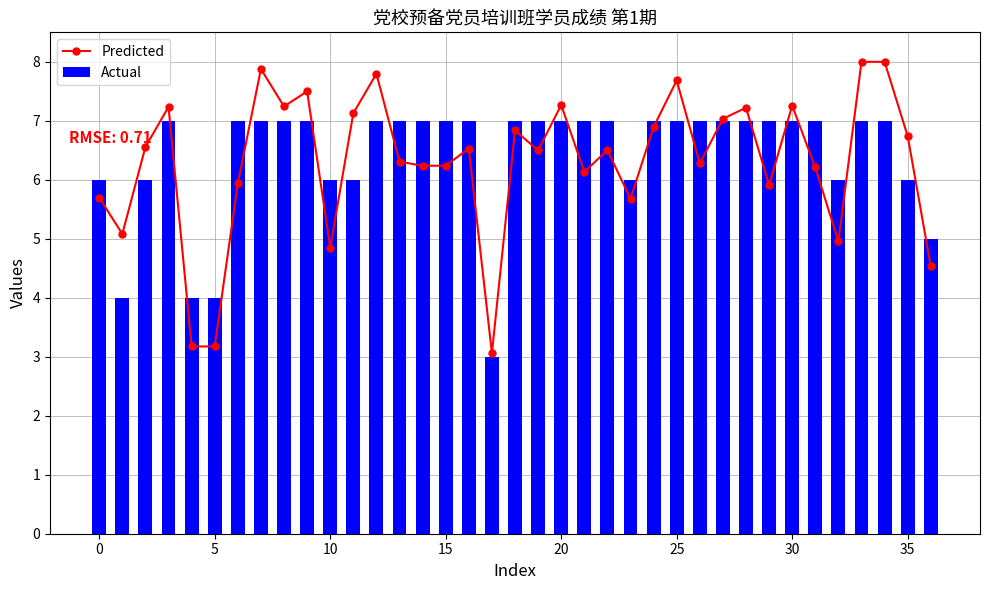

What is the average value of the Actual series?

6.4